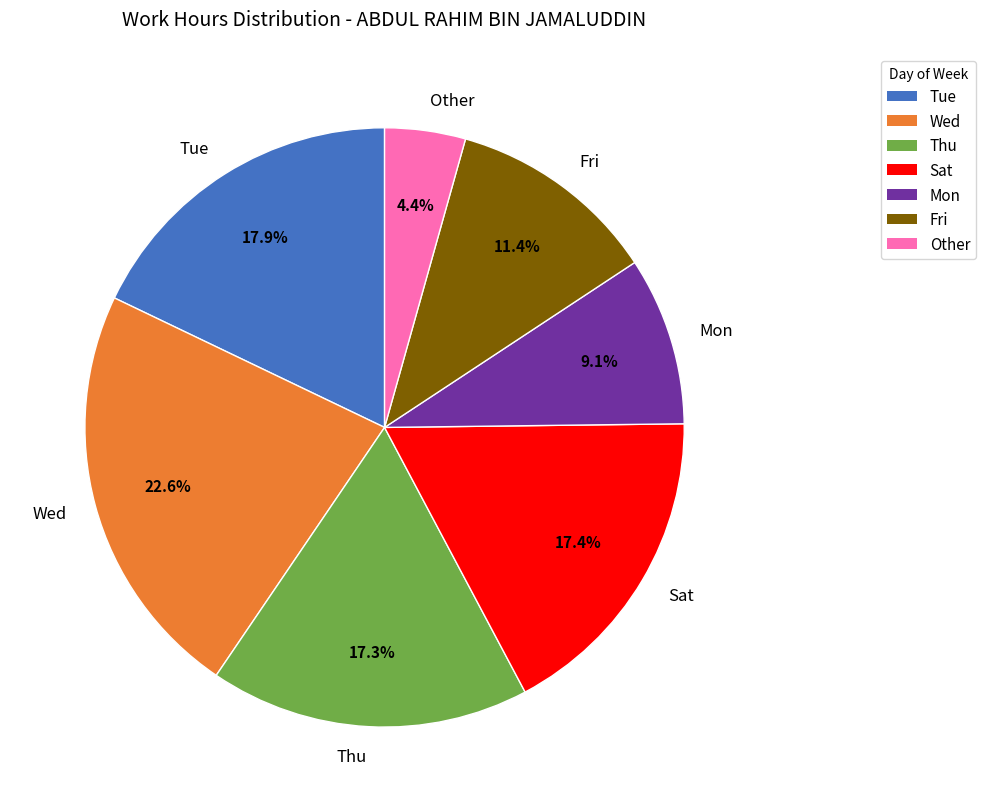

Which has a higher value, Fri or Tue?

Tue